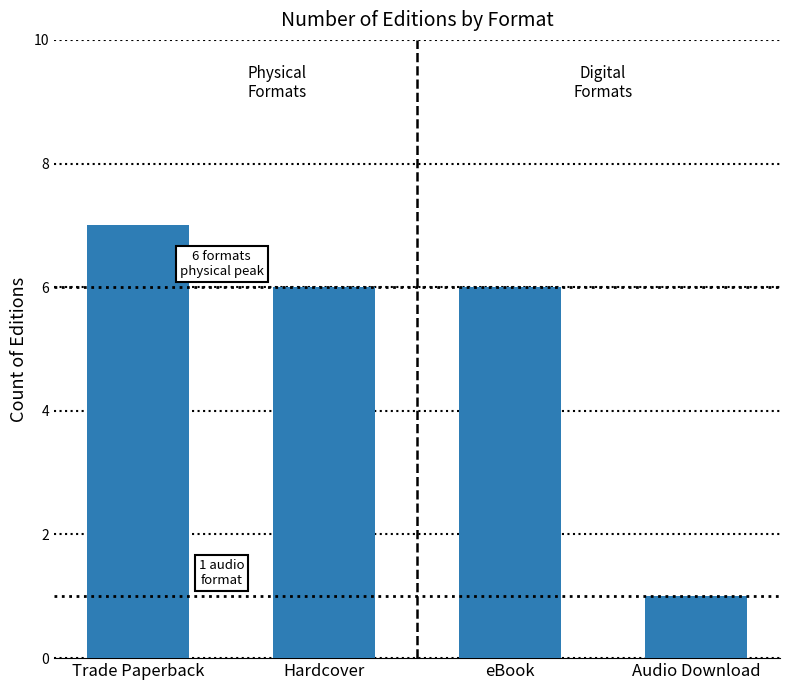

What is the greatest value displayed?

7